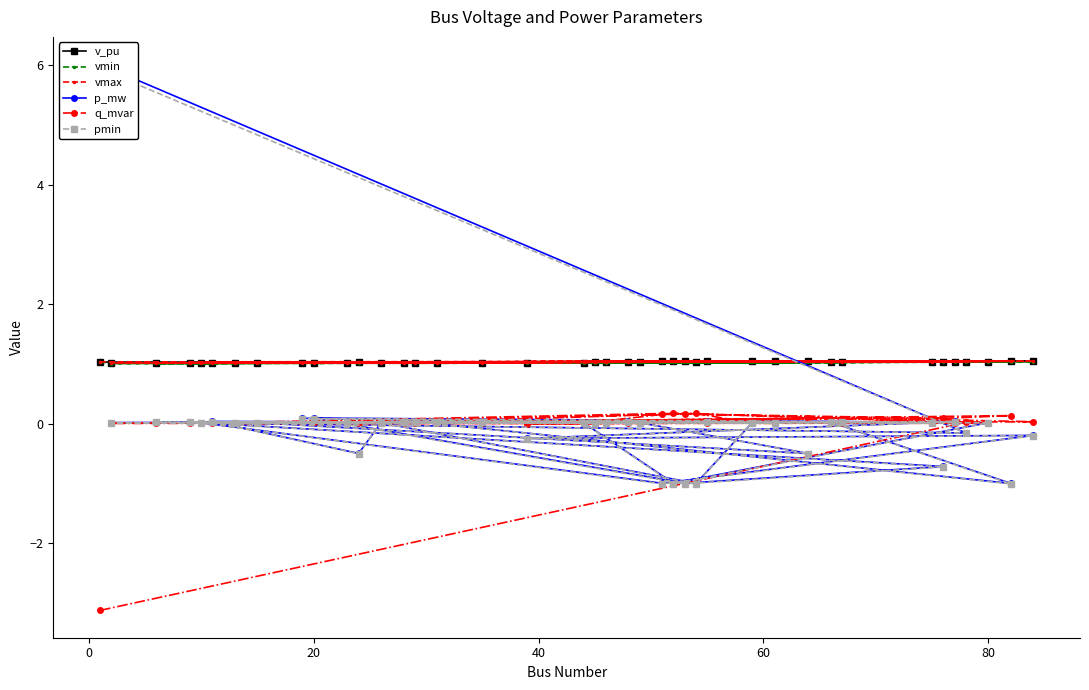

What is the minimum value for vmax?

1.0